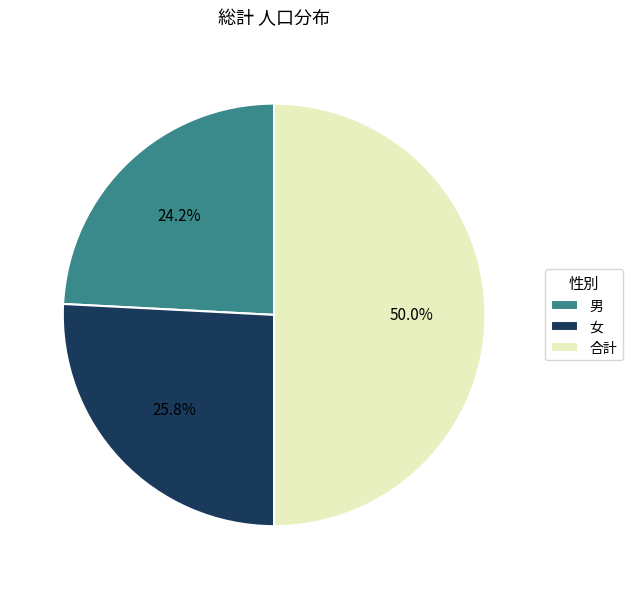

Does 男 account for over 50% of the chart?

No